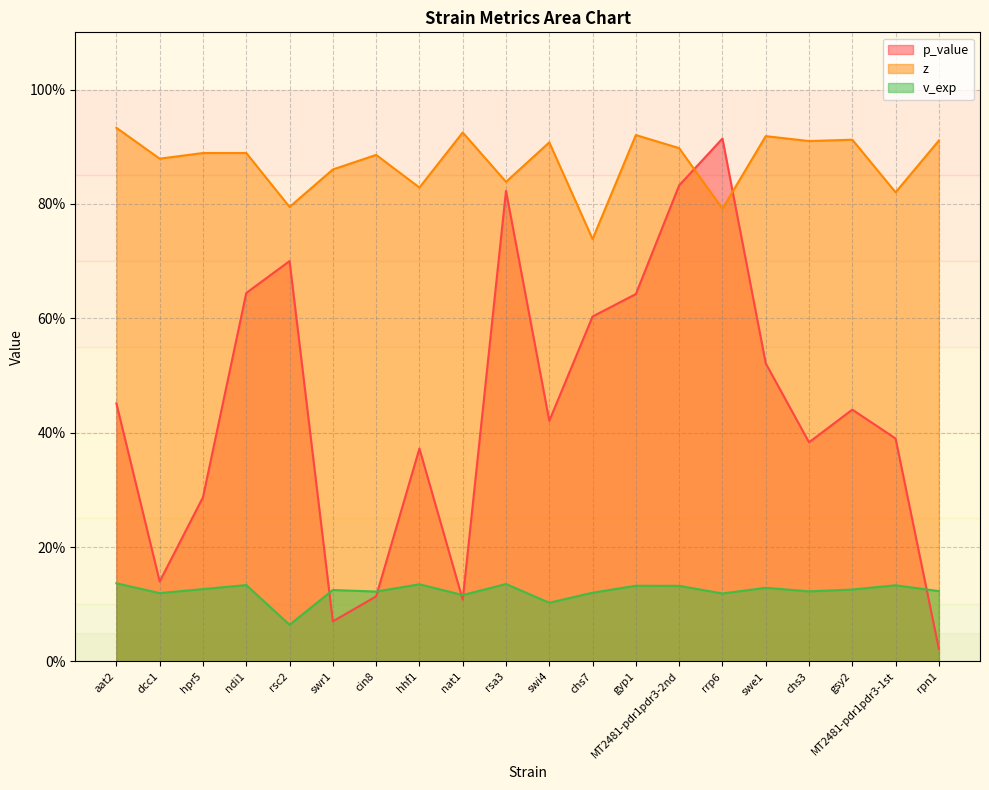

Read the z value at rsa3.

0.8